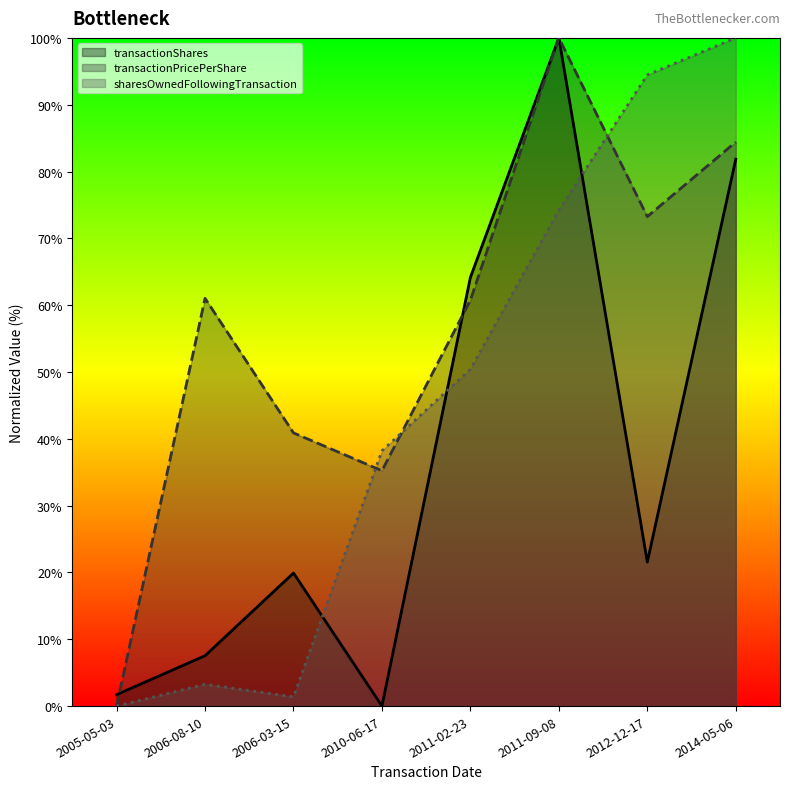

Is it true that transactionShares equals 29.2 at 2006-03-15?

False